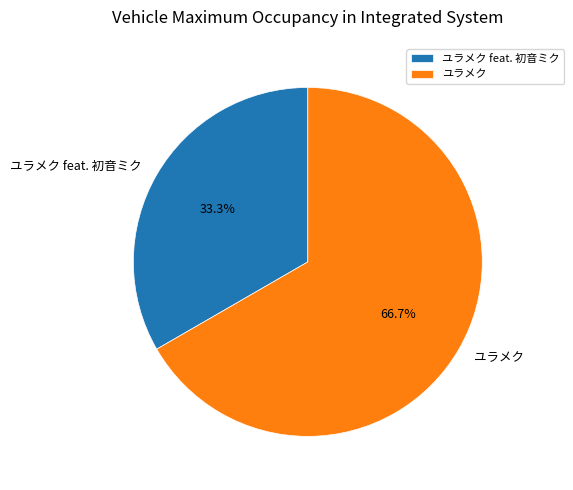

Does ユラメク account for over 50% of the chart?

Yes